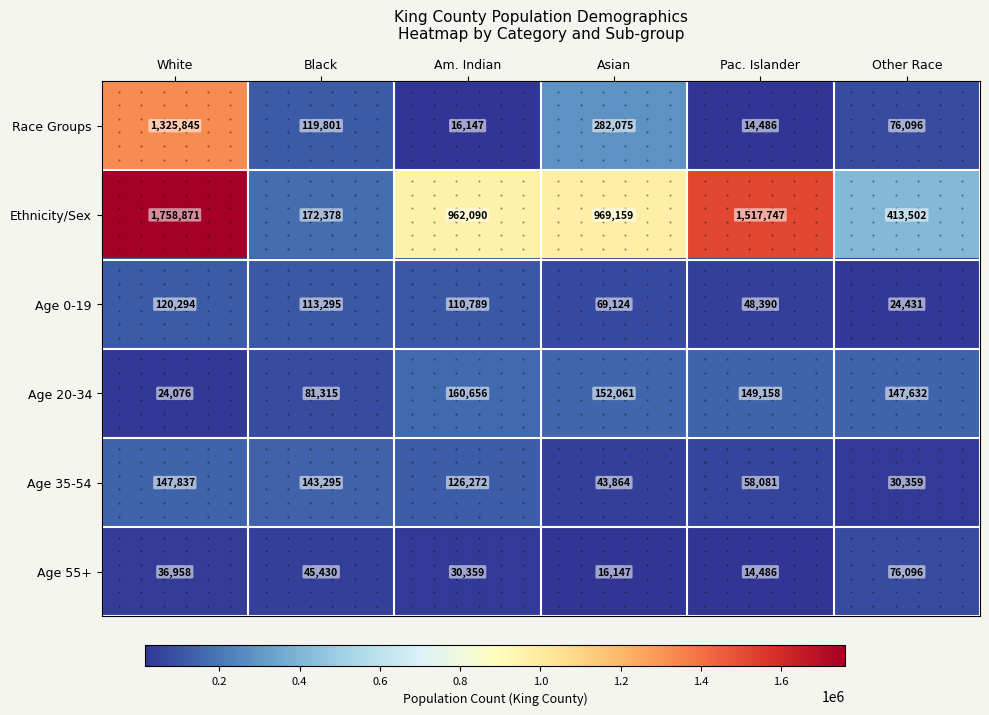

Where does the Race Groups series first go above 119801?

White